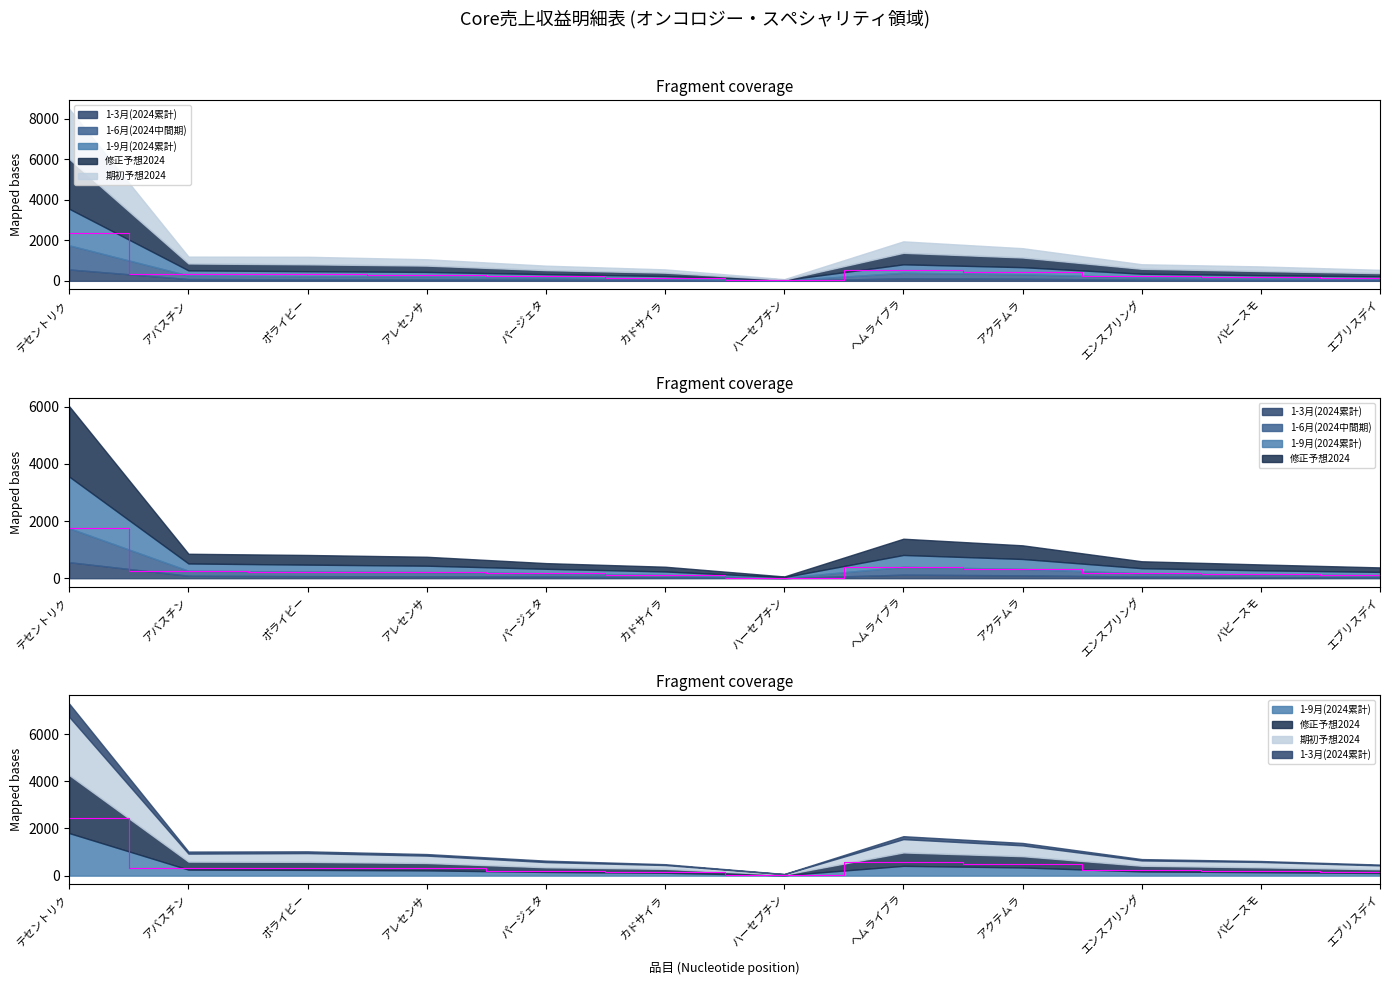

What position from the right is アバスチン?

11